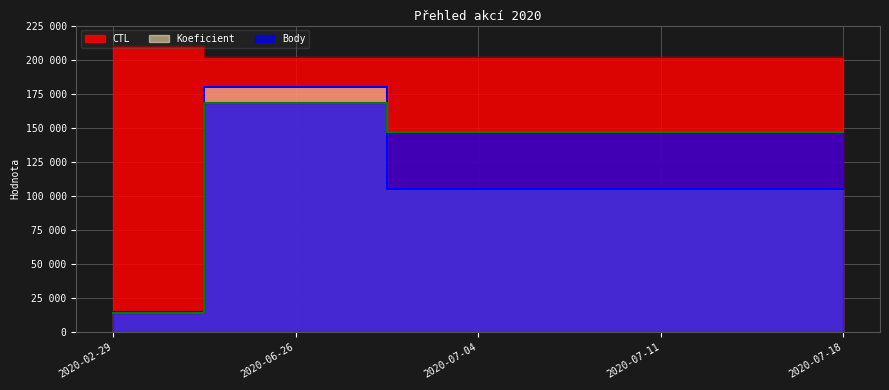

Which category has the highest value in the Koeficient series?

2020-06-26